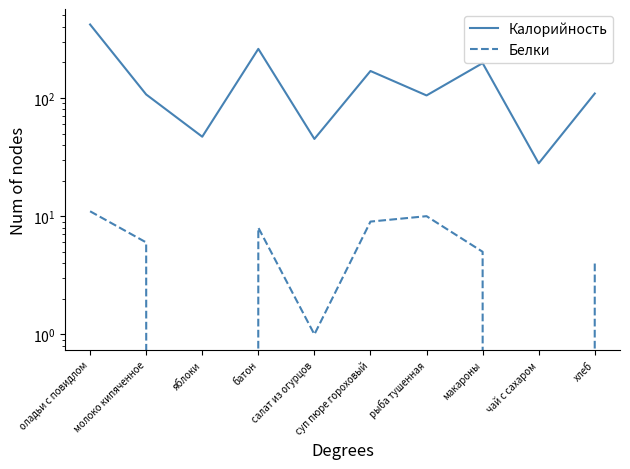

Does the chart have visible grid lines?

No